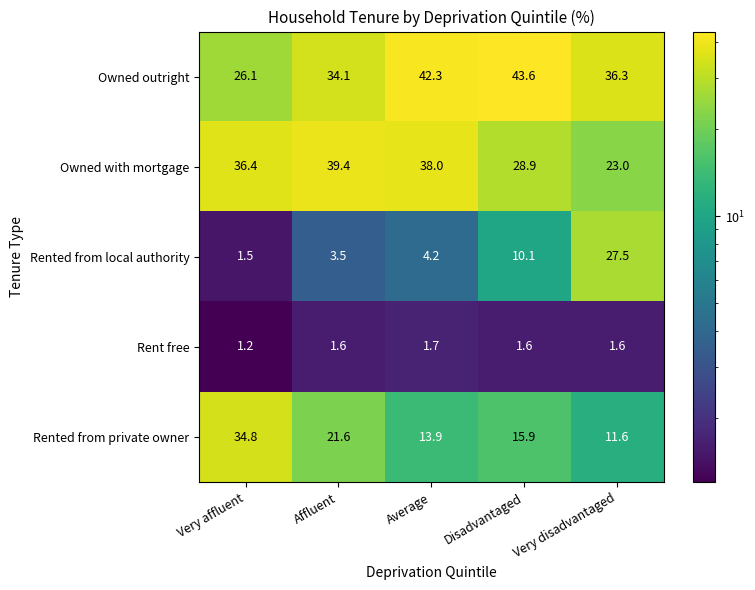

What is the sum of all Owned with mortgage values?

165.7